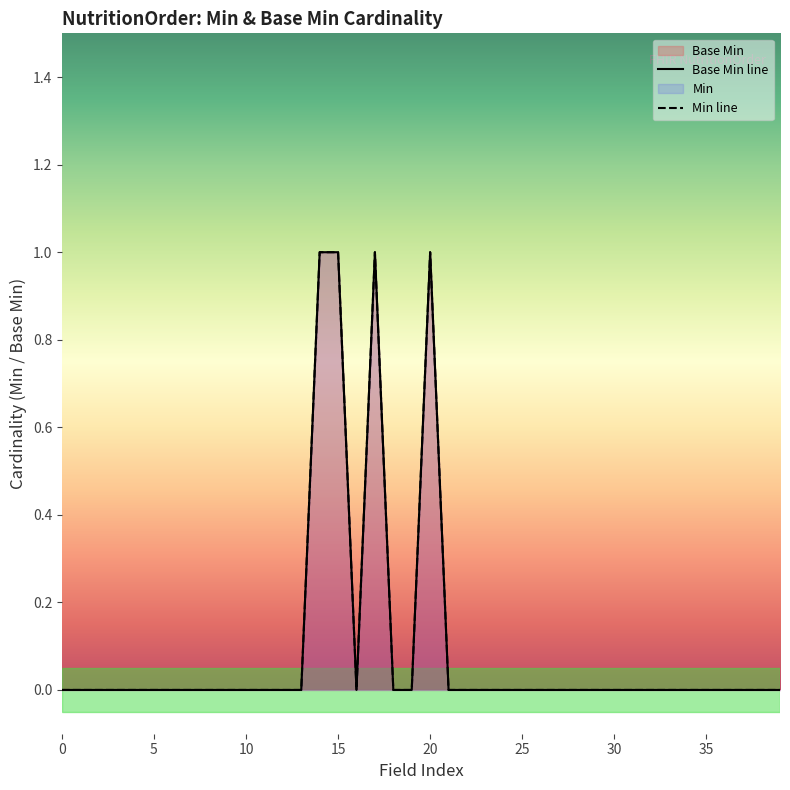

Does the chart have visible grid lines?

No